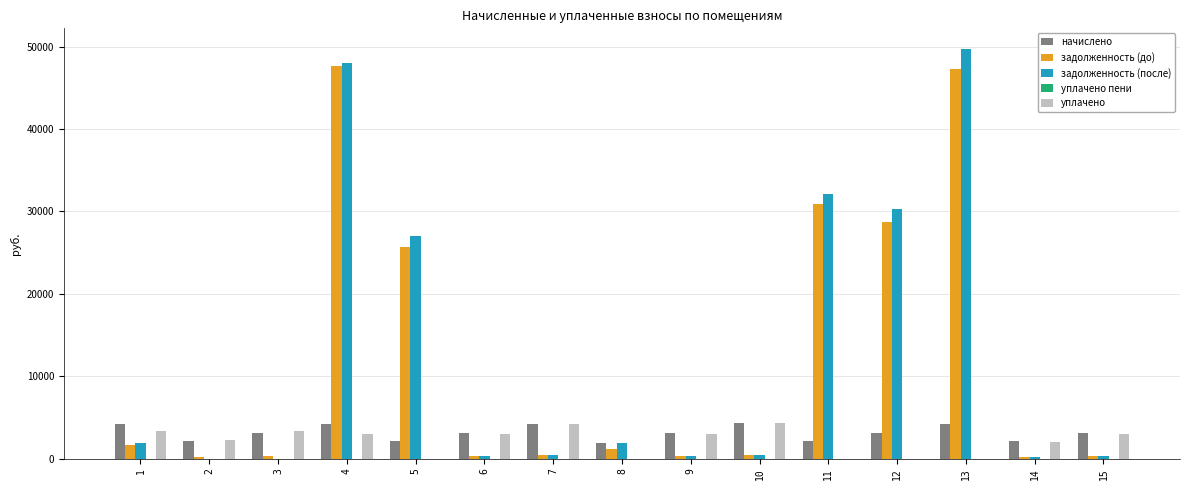

Is the value of начислено at 7 greater than the value of задолженность (до) at 1?

Yes